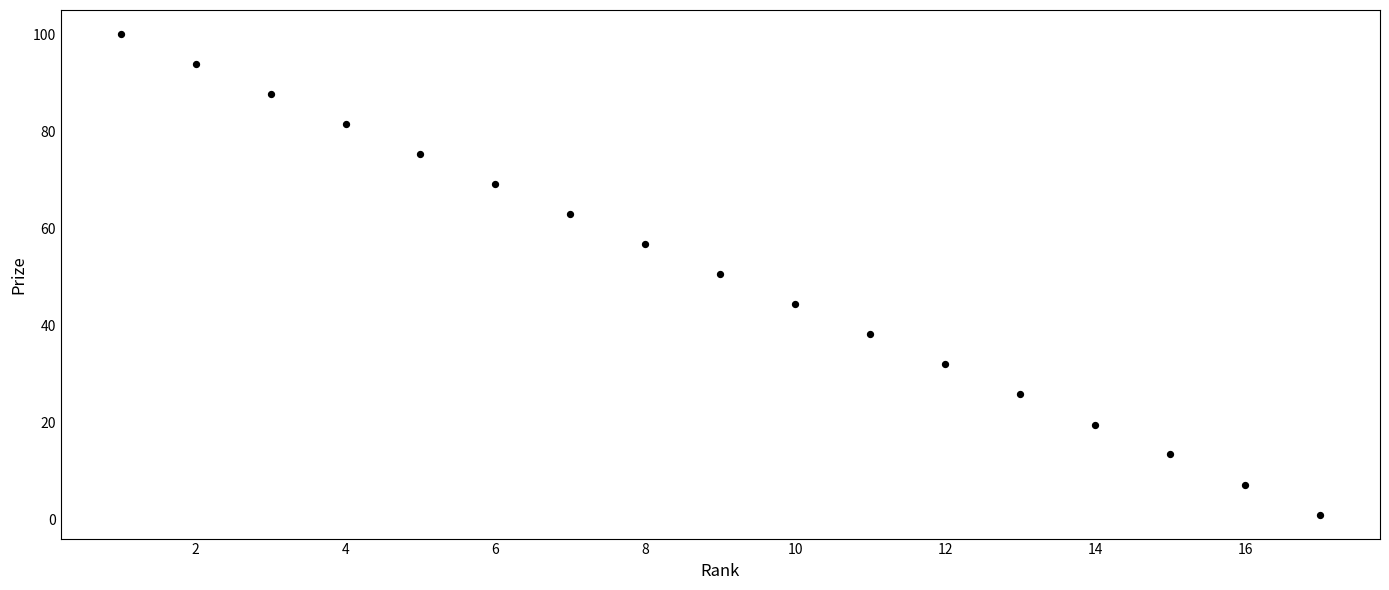

What is the range of Y values (max minus min)?

99.0